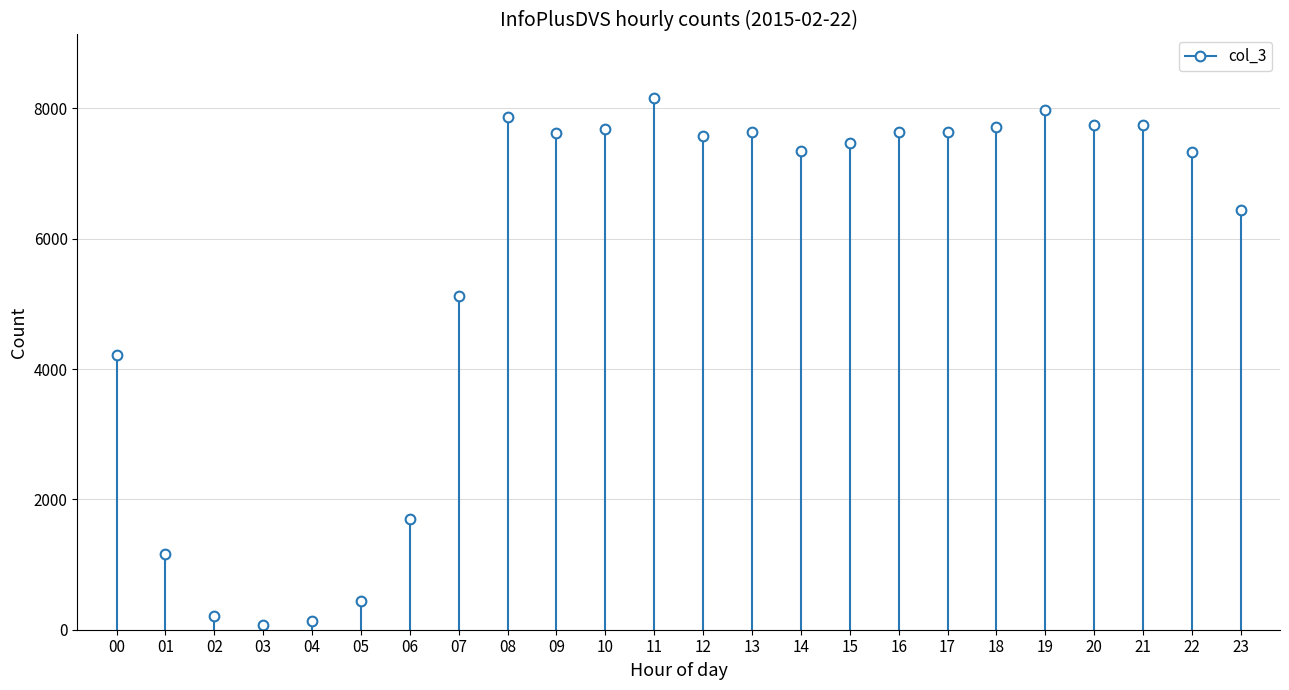

The value at 07 is 5114. True or false?

True